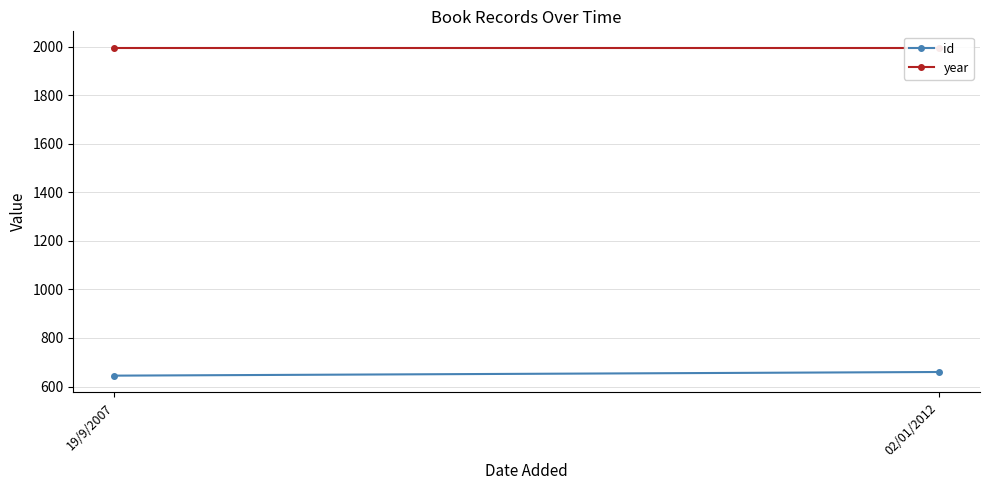

What is the lowest value of the year series?

1995